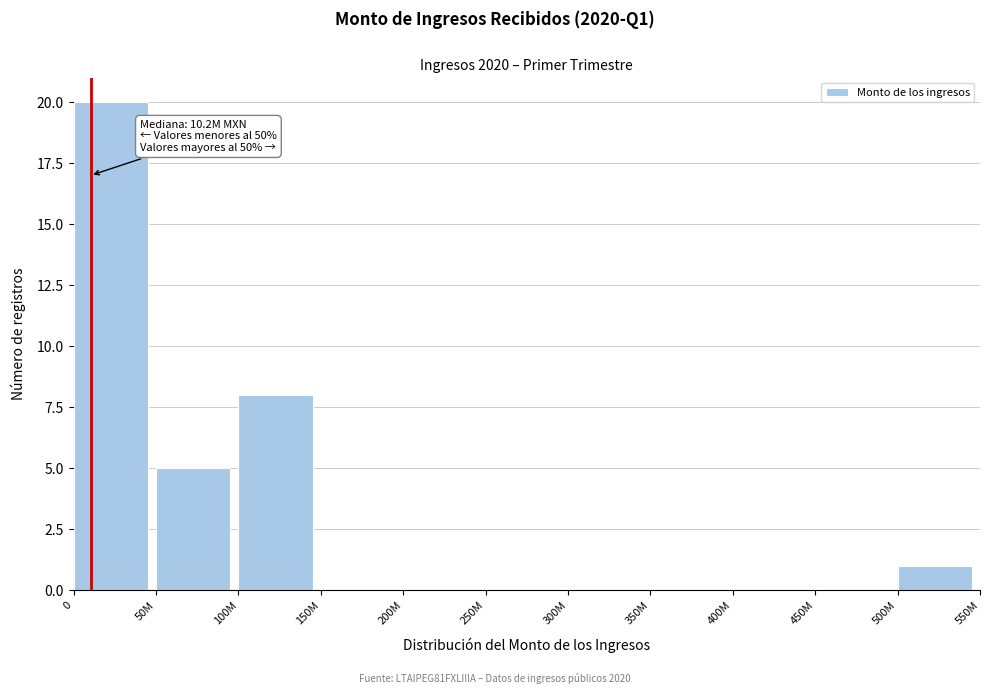

Reading left to right, what are all the values shown in this chart?

0=20	50M=5	100M=8	150M=0	200M=0	250M=0	300M=0	350M=0	400M=0	450M=0	500M=1